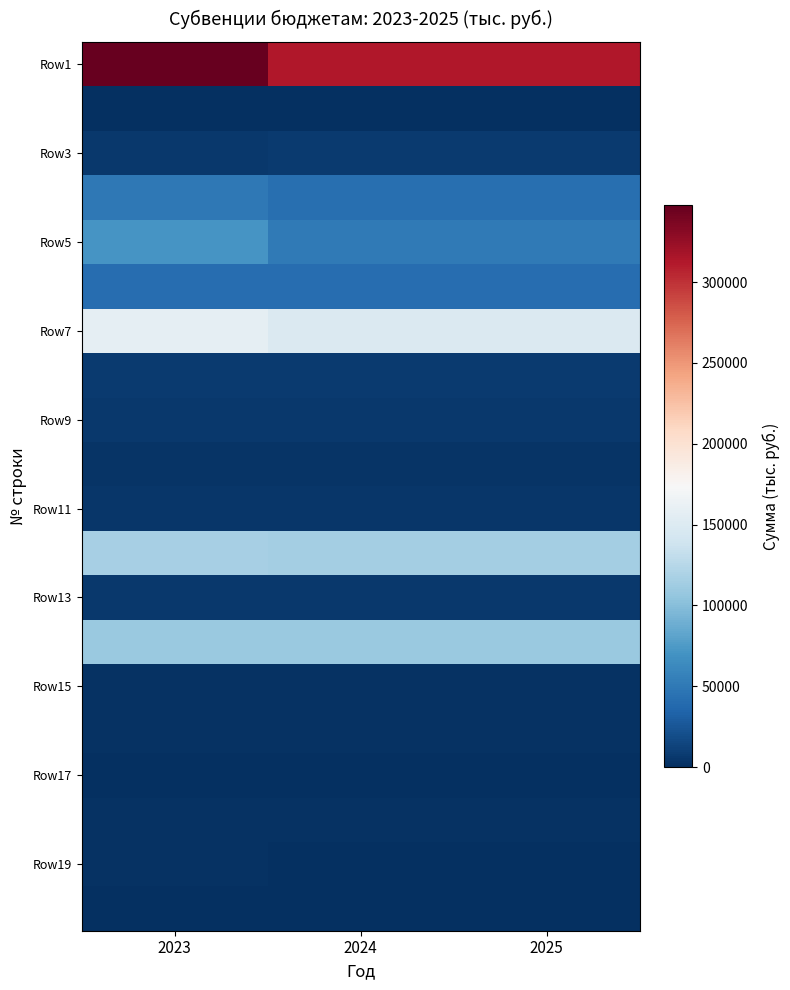

What is the difference between the highest and lowest values at 2024?

313304.0